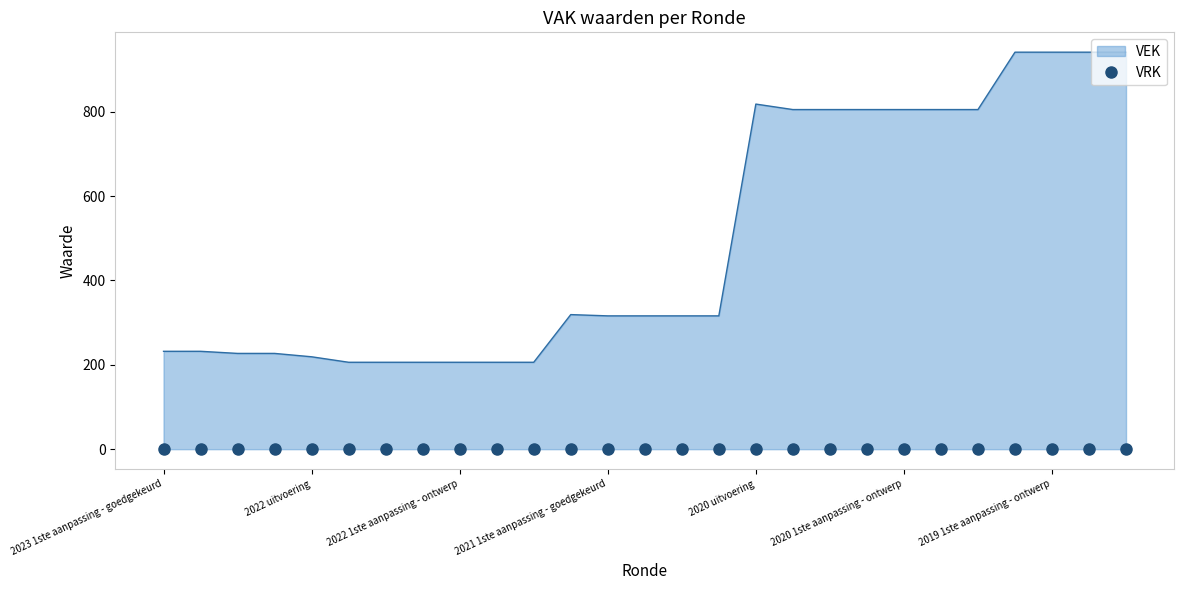

Which has a higher value, 2022 1ste aanpassing - ontwerp or 2020 2de aanpassing - ontwerp?

2020 2de aanpassing - ontwerp